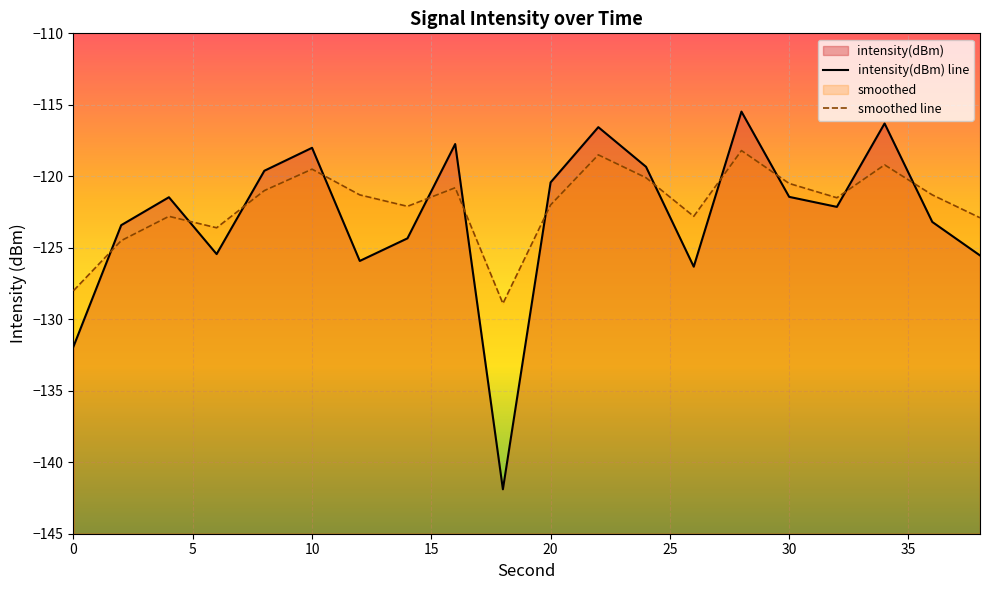

Which series has the largest range (max minus min)?

intensity(dBm) line